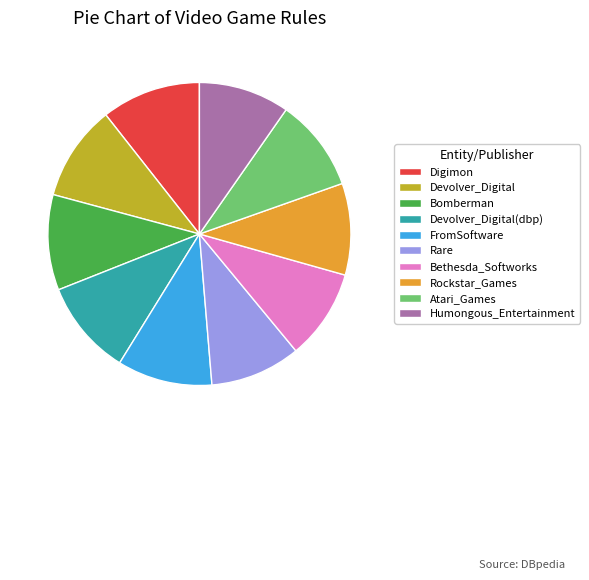

How many segments does this pie chart have?

10